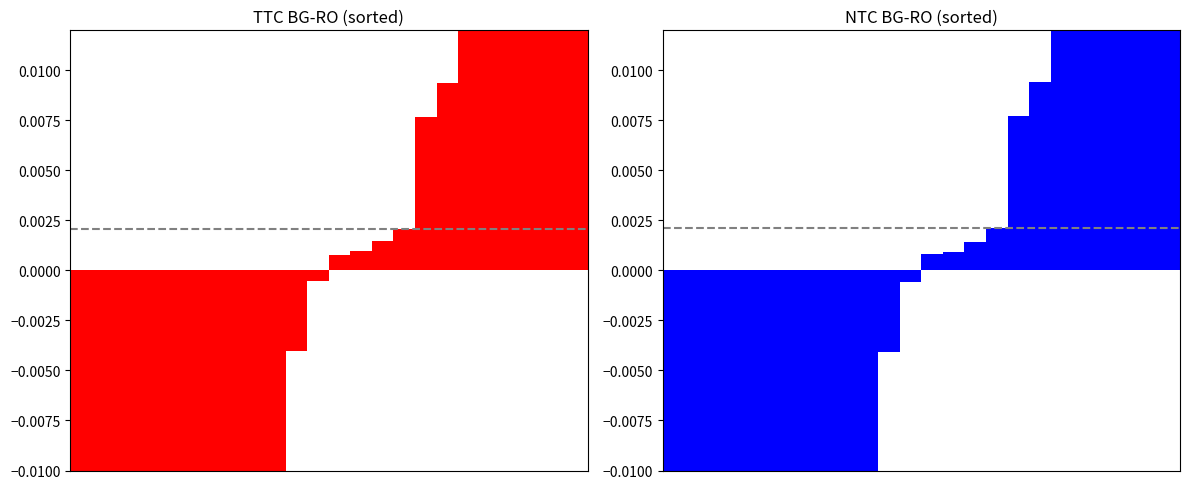

At how many categories does at least one series exceed 0?

12